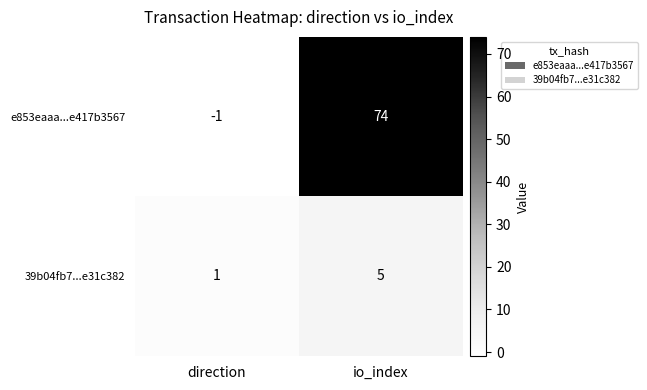

What is the sum of the 39b04fb7...e31c382 values at direction and io_index?

6